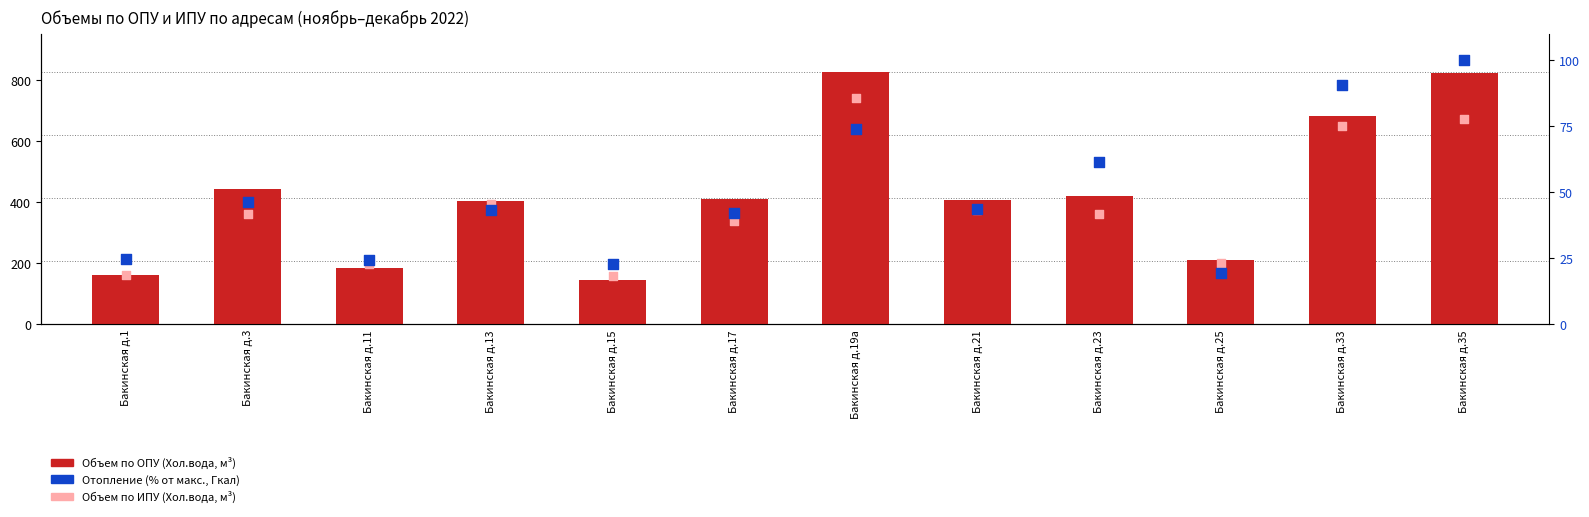

Is the value of Объем по ИПУ (Хол.вода) at Бакинская д.11 greater than the value of Объем по ОПУ (Хол.вода) at Бакинская д.11?

Yes